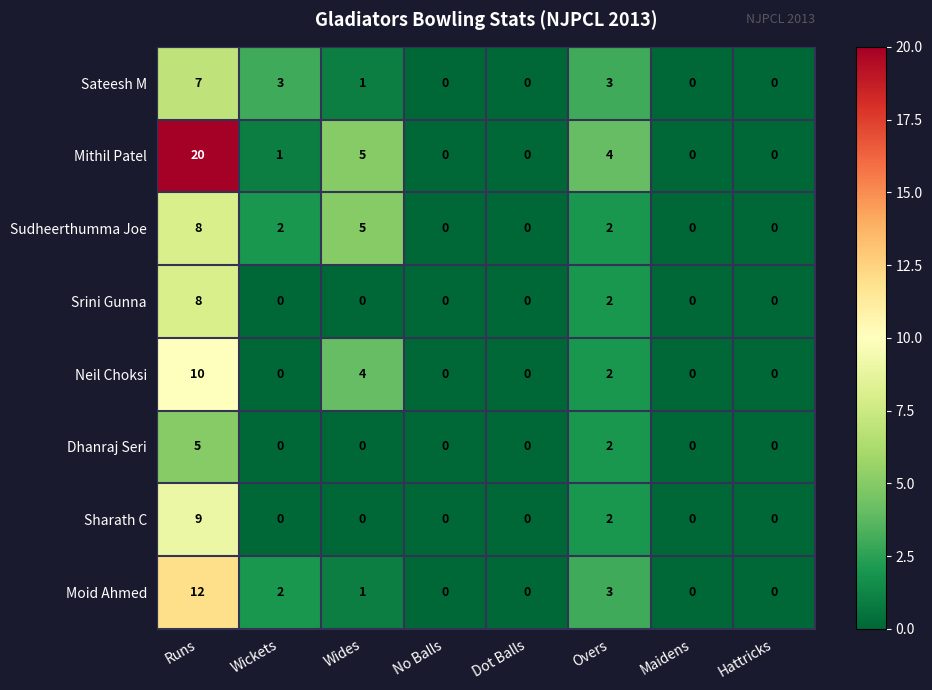

At which category is the sum across all series the highest?

Runs